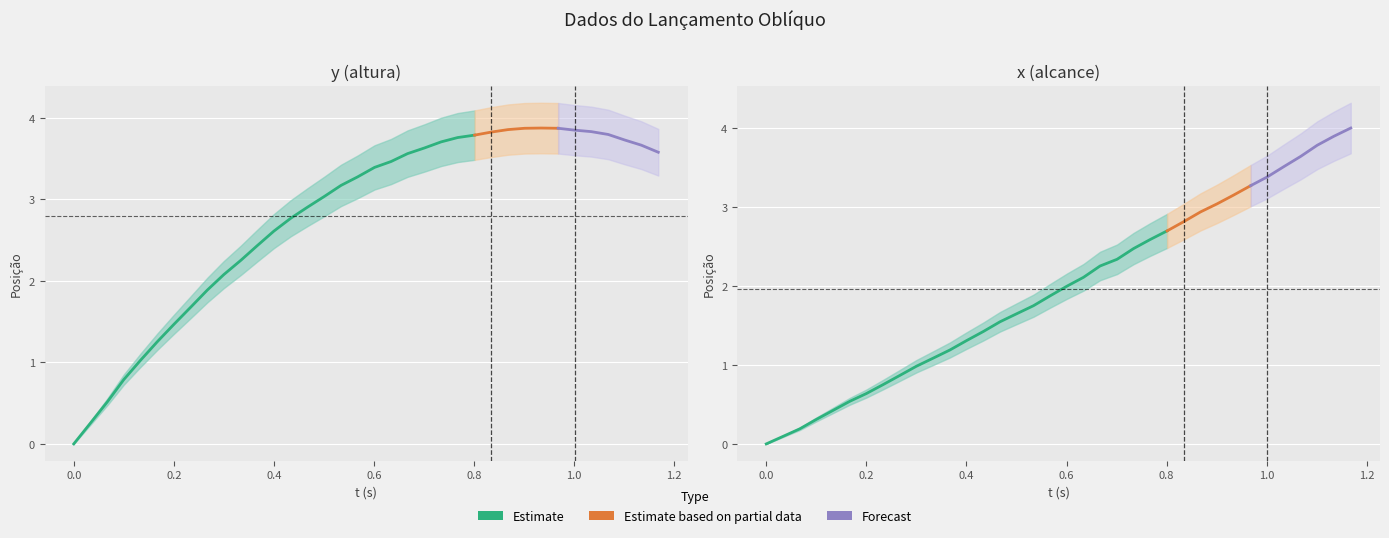

What is the value of the y point at the 3rd from the left?

0.5